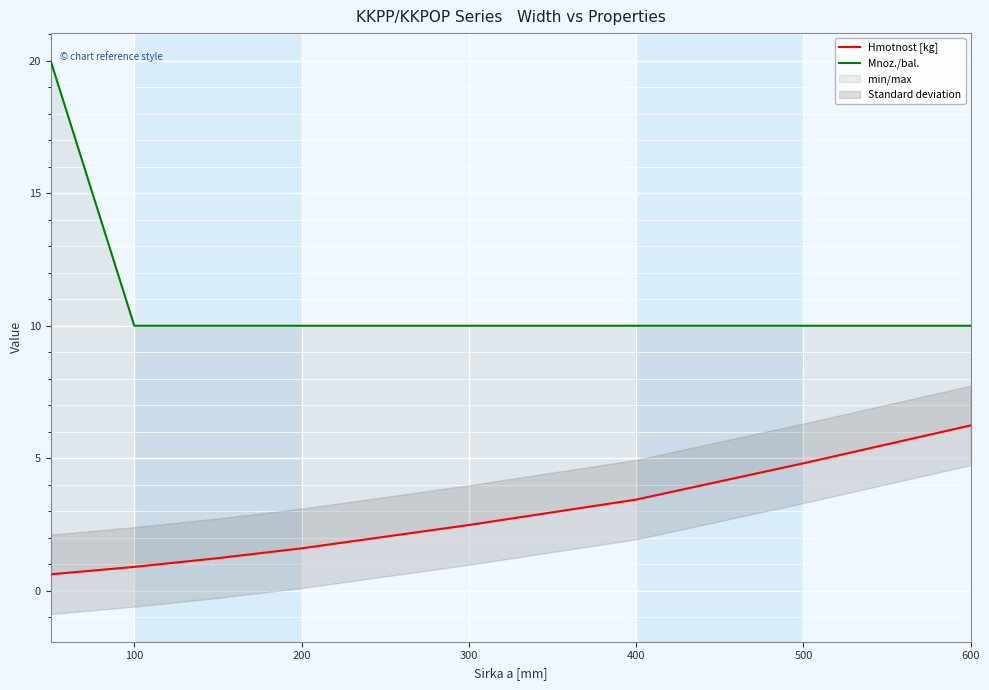

Is the value of Hmotnost [kg] at 0 greater than the value of Mnoz./bal. at 100?

No